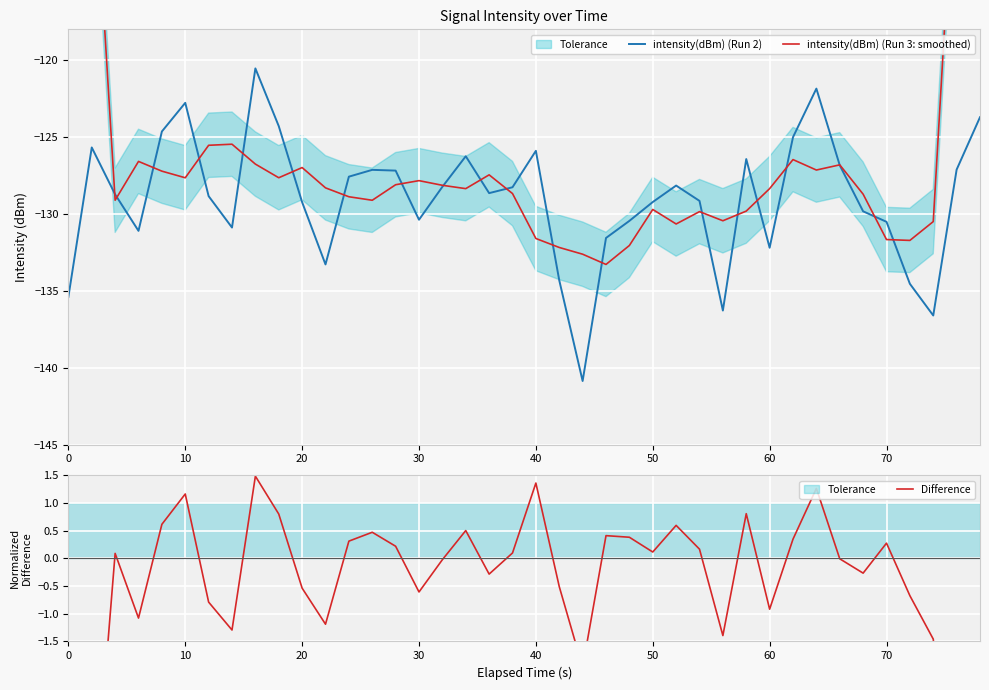

At how many categories does at least one series exceed -38?

40